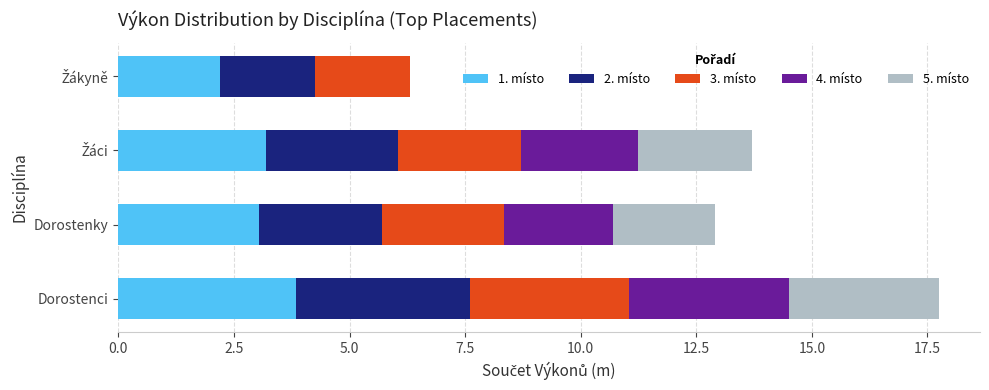

Which category has the highest value in the 1. místo series?

Dorostenci